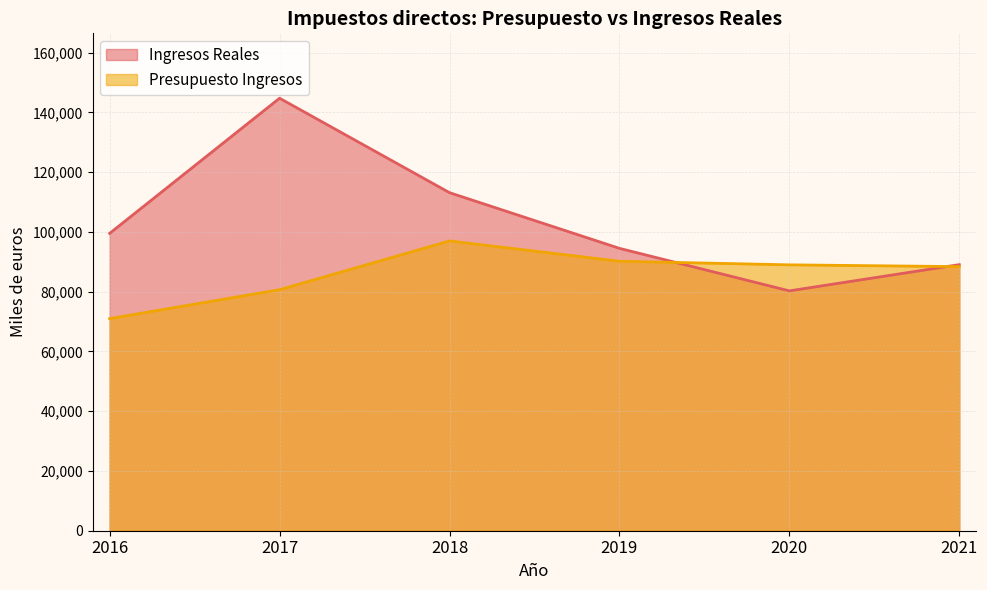

Does the chart have visible grid lines?

Yes